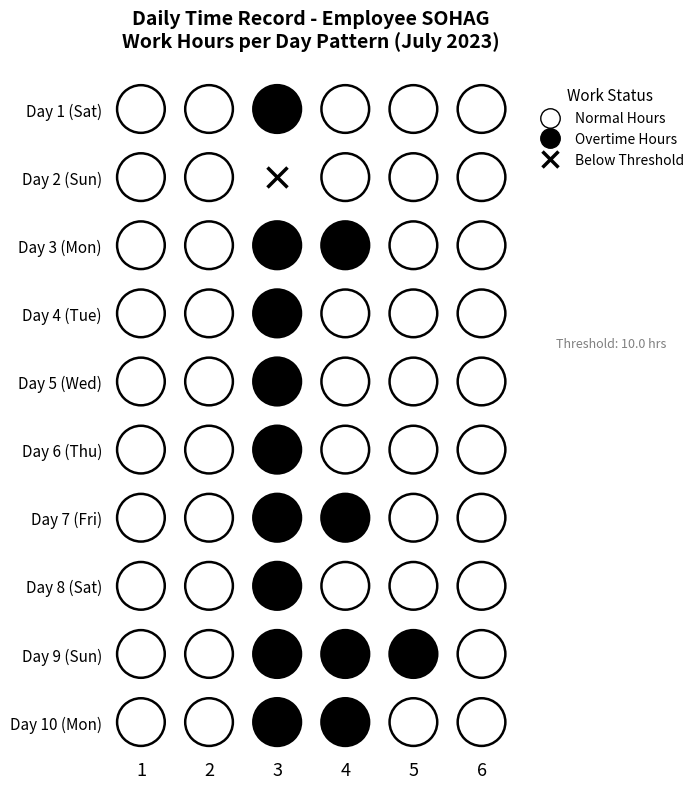

Reading left to right, transcribe all the data shown in this chart.

Day 1 (Sat): 0=0.0	1=0.0	2=10.2	3=0.0	4=0.0	5=0.0
Day 2 (Sun): 0=0.0	1=0.0	2=10.0	3=0.0	4=0.0	5=0.0
Day 3 (Mon): 0=0.0	1=0.0	2=10.3	3=0.0	4=0.0	5=0.0
Day 4 (Tue): 0=0.0	1=0.0	2=10.1	3=0.0	4=0.0	5=0.0
Day 5 (Wed): 0=0.0	1=0.0	2=10.0	3=0.0	4=0.0	5=0.0
Day 6 (Thu): 0=0.0	1=0.0	2=10.2	3=0.0	4=0.0	5=0.0
Day 7 (Fri): 0=0.0	1=0.0	2=10.4	3=0.0	4=0.0	5=0.0
Day 8 (Sat): 0=0.0	1=0.0	2=10.0	3=0.0	4=0.0	5=0.0
Day 9 (Sun): 0=0.0	1=0.0	2=11.0	3=0.0	4=0.0	5=0.0
Day 10 (Mon): 0=0.0	1=0.0	2=10.3	3=0.0	4=0.0	5=0.0